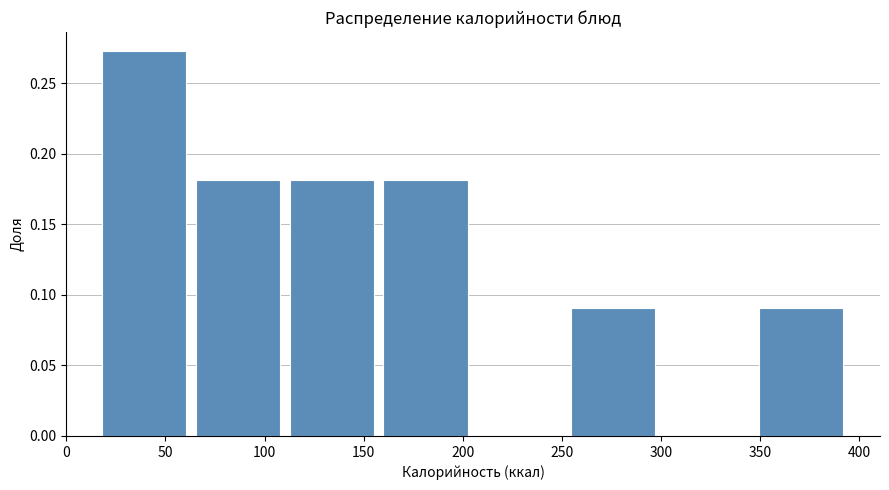

Reading left to right, list every bar in this chart as the range it spans on the x-axis followed by its height. Neither the bar edges nor the heights are printed on the chart, so give them approximately, as read against the axes.

20 to 65: 0.275
65 to 115: 0.180
115 to 160: 0.180
160 to 205: 0.180
205 to 255: 0
255 to 300: 0.090
300 to 350: 0
350 to 395: 0.090